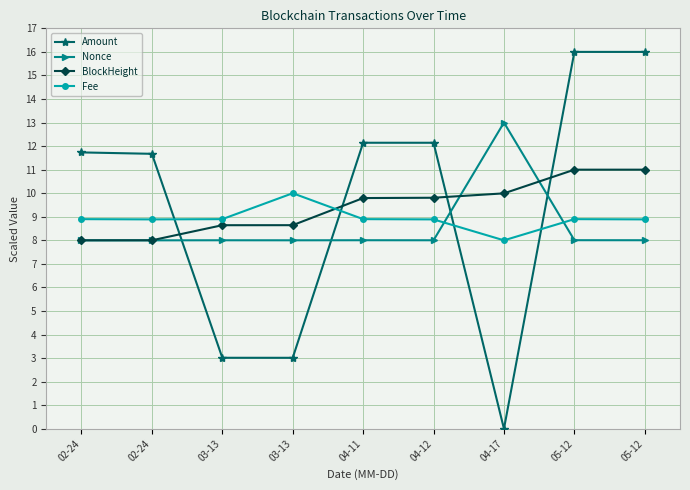

Count the number of data series in this chart.

4